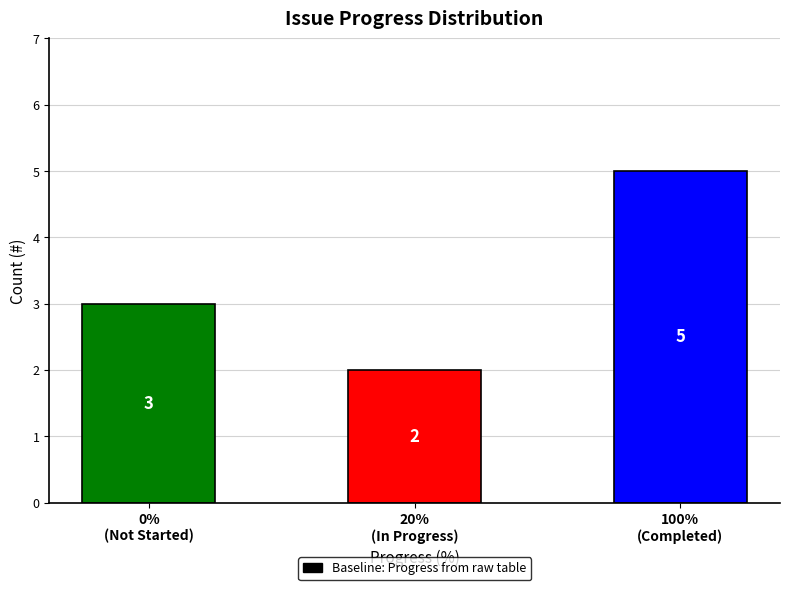

What is the difference between the maximum and second lowest values?

2